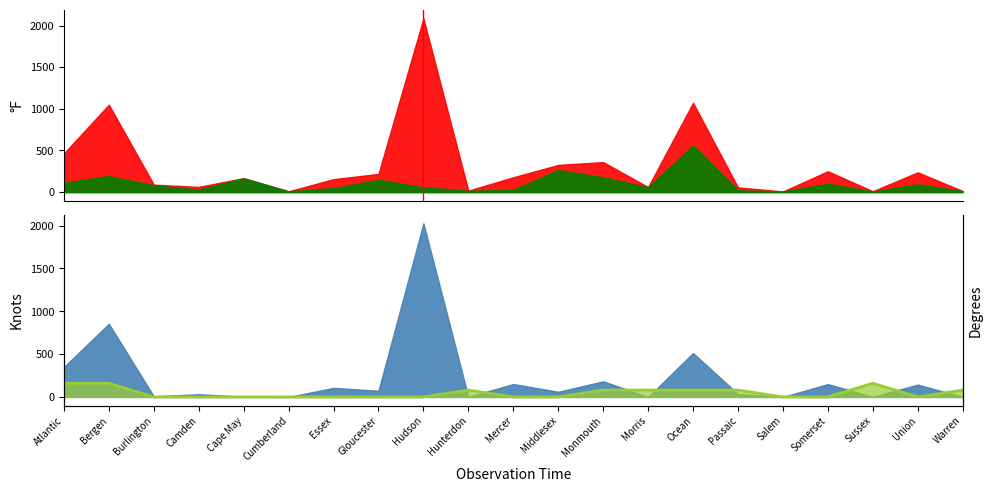

Reading left to right, list all the values displayed in this chart.

Atlantic=160	Bergen=160	Burlington=0	Camden=0	Cape May=0	Cumberland=0	Essex=0	Gloucester=0	Hudson=0	Hunterdon=80	Mercer=0	Middlesex=0	Monmouth=80	Morris=80	Ocean=80	Passaic=80	Salem=0	Somerset=0	Sussex=160	Union=0	Warren=80